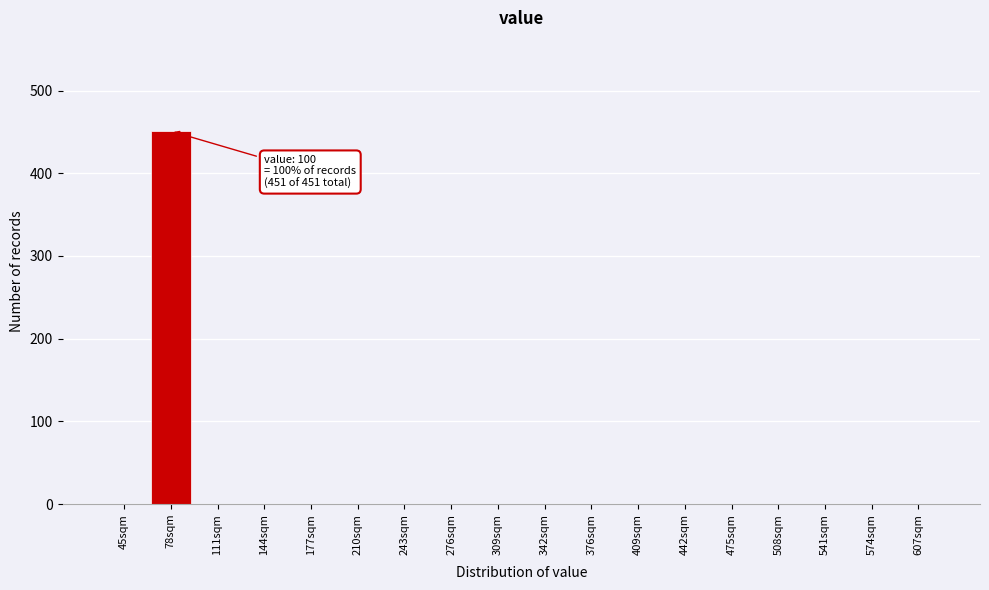

Reading right to left, extract all data points from this chart.

607sqm=0	574sqm=0	541sqm=0	508sqm=0	475sqm=0	442sqm=0	409sqm=0	376sqm=0	342sqm=0	309sqm=0	276sqm=0	243sqm=0	210sqm=0	177sqm=0	144sqm=0	111sqm=0	78sqm=451	45sqm=0